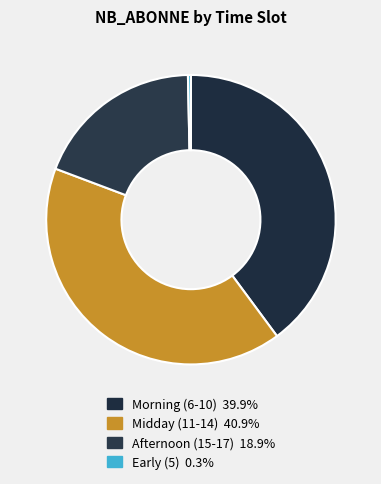

How many segments does this pie chart have?

4